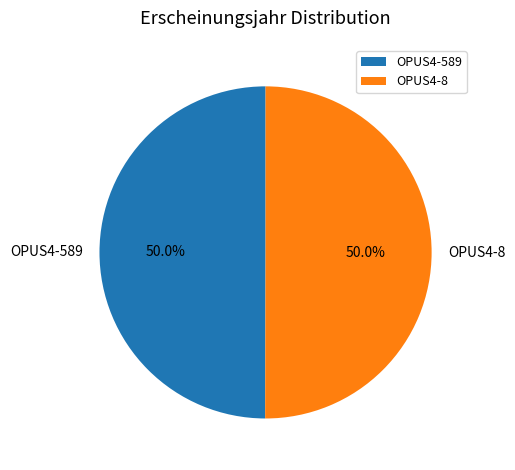

What percentage is the OPUS4-8 slice, to the nearest percent?

50%